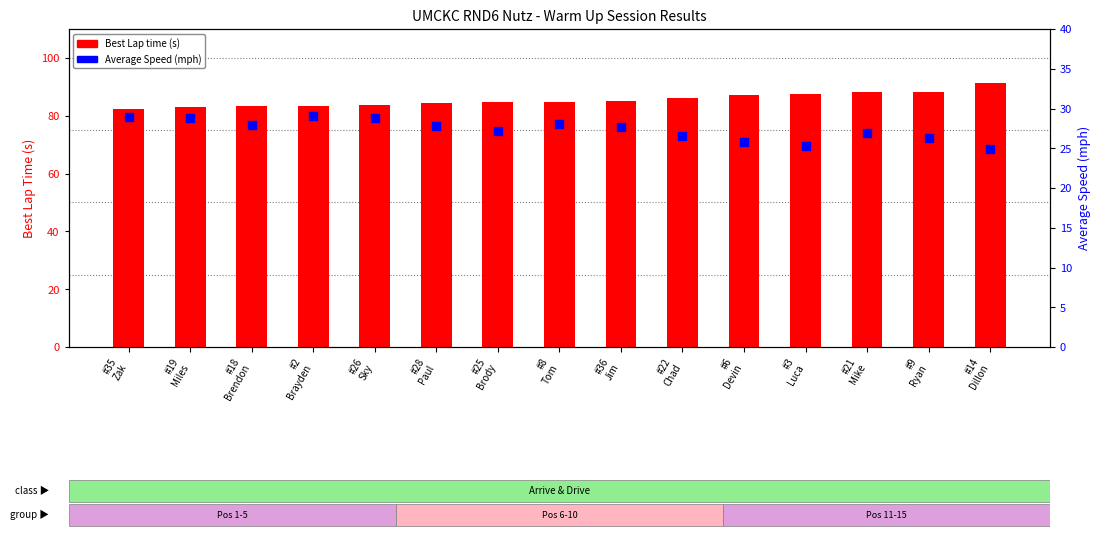

At which category is the sum across all series the highest?

#14
Dillon